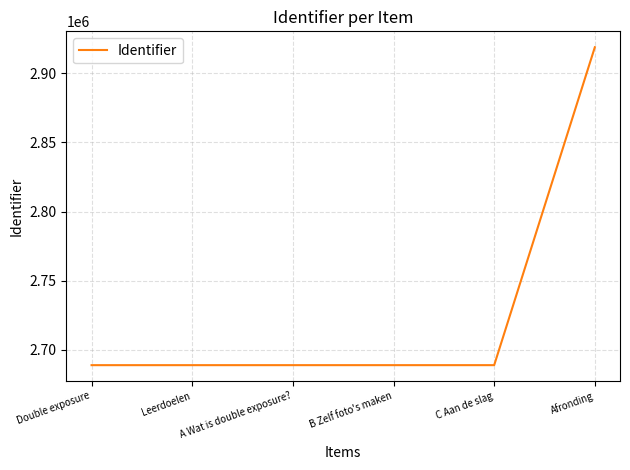

What is the greatest value displayed?

2918815